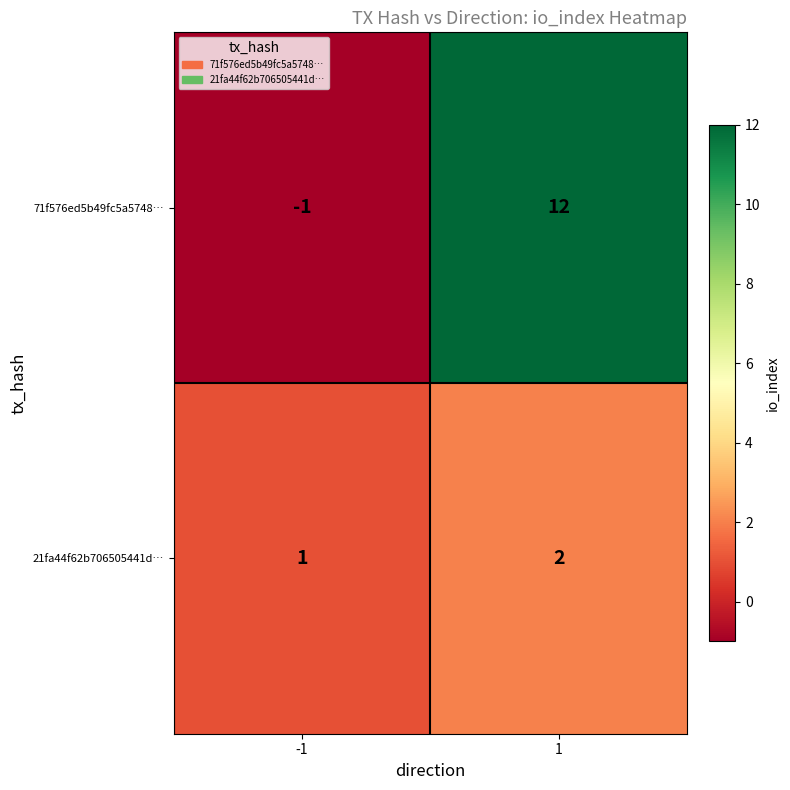

Which series has the largest total across all categories?

71f576ed5b49fc5a5748…